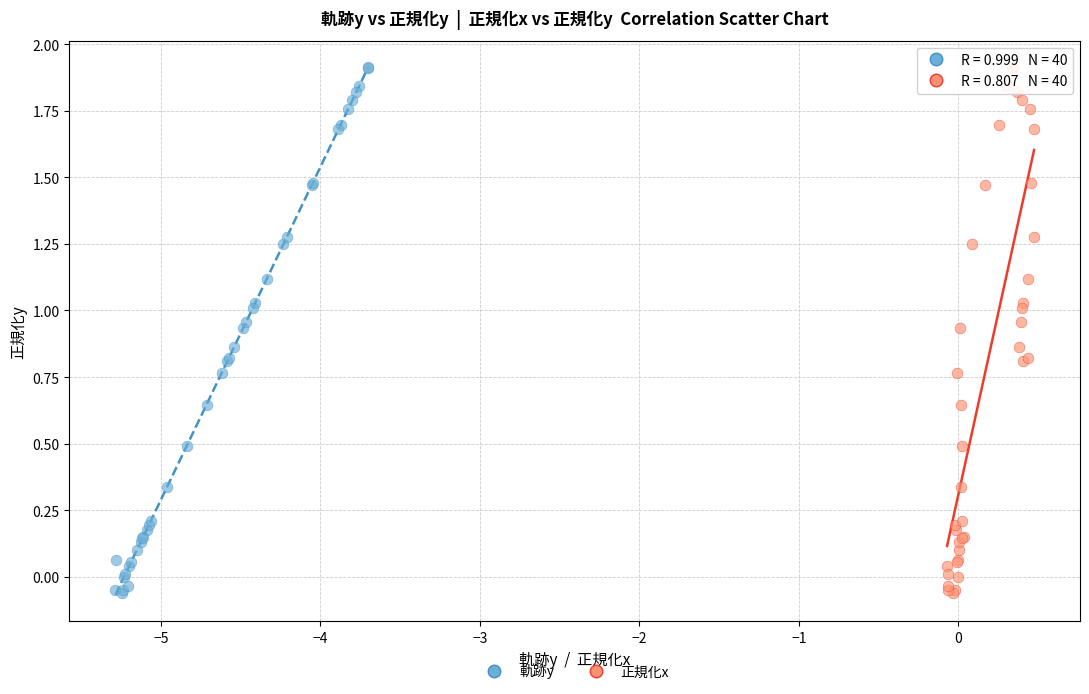

What are all the series names shown in the legend?

軌跡y, 正規化x